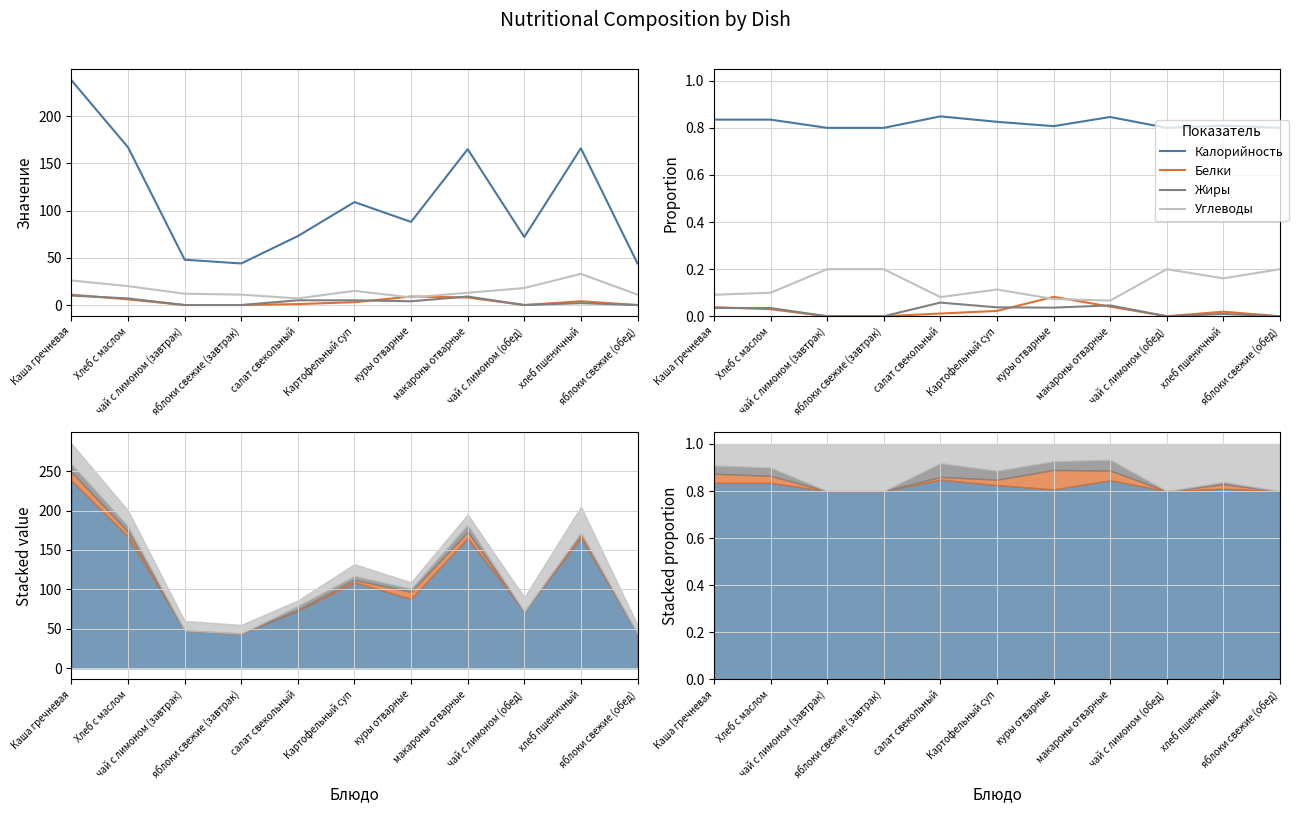

Is the value of Жиры at хлеб пшеничный greater than the value of Калорийность at яблоки свежие (завтрак)?

No